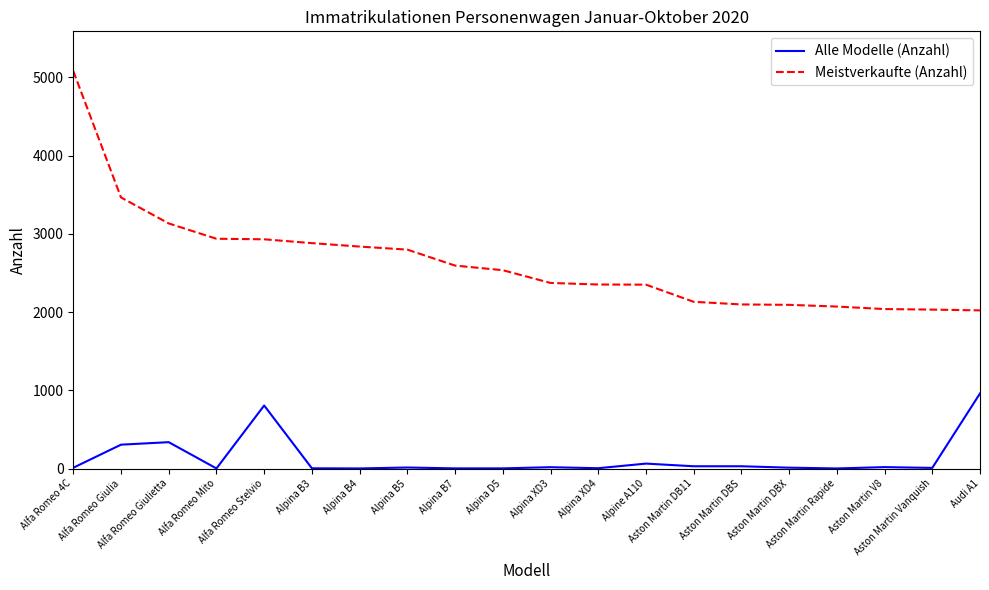

Which series has the largest range (max minus min)?

Meistverkaufte (Anzahl)